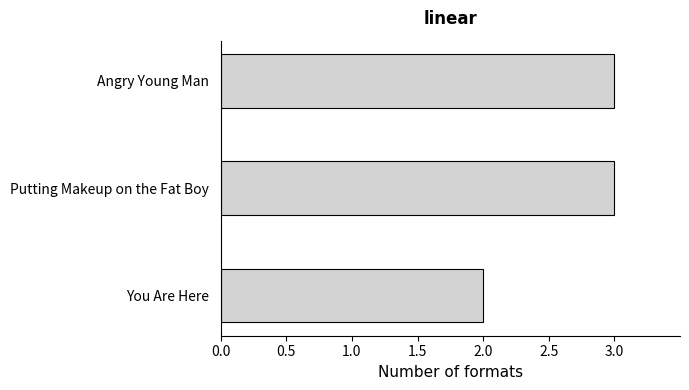

At which category does the chart reach its minimum across all series?

You Are Here